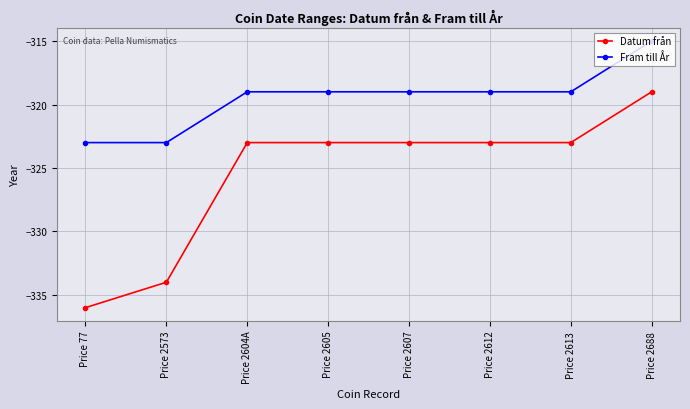

How many distinct data groups are displayed?

2